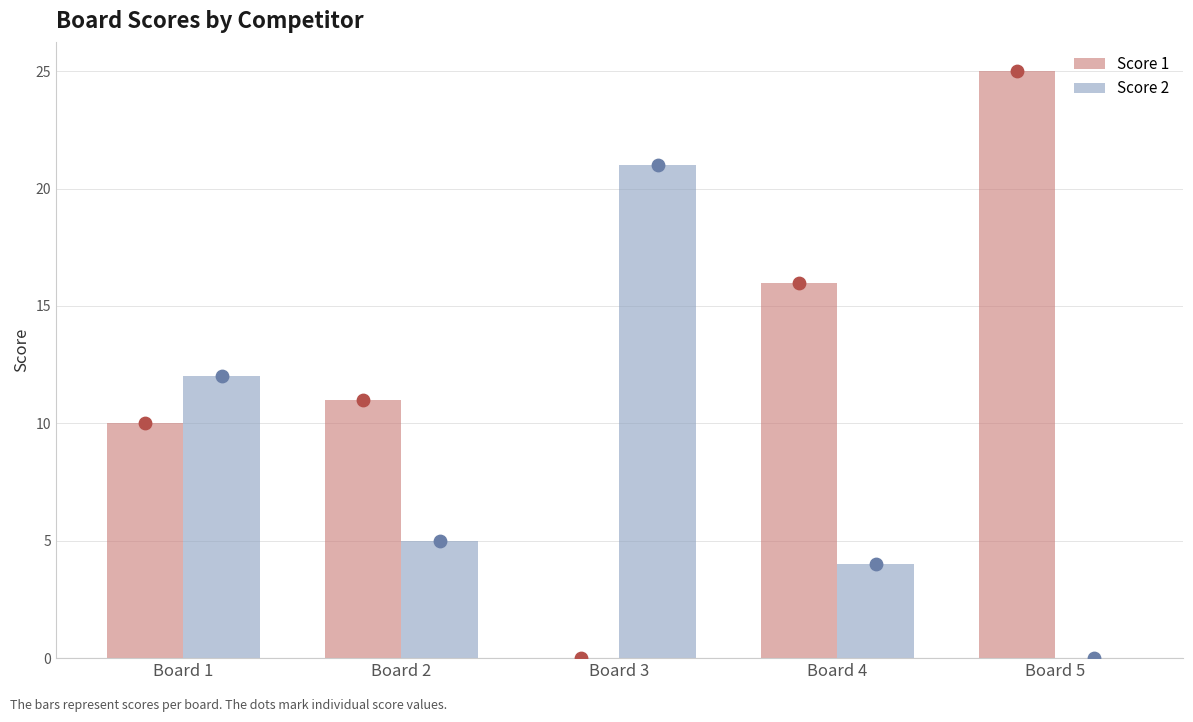

Is the value of Score 1 at Board 2 greater than the value of Score 2 at Board 5?

Yes